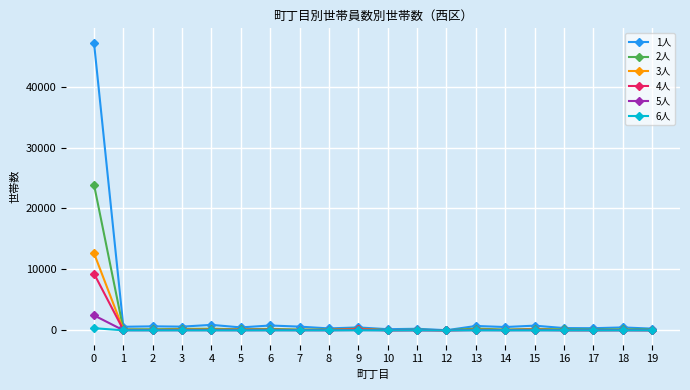

How many data points in 4人 are less than 60?

10